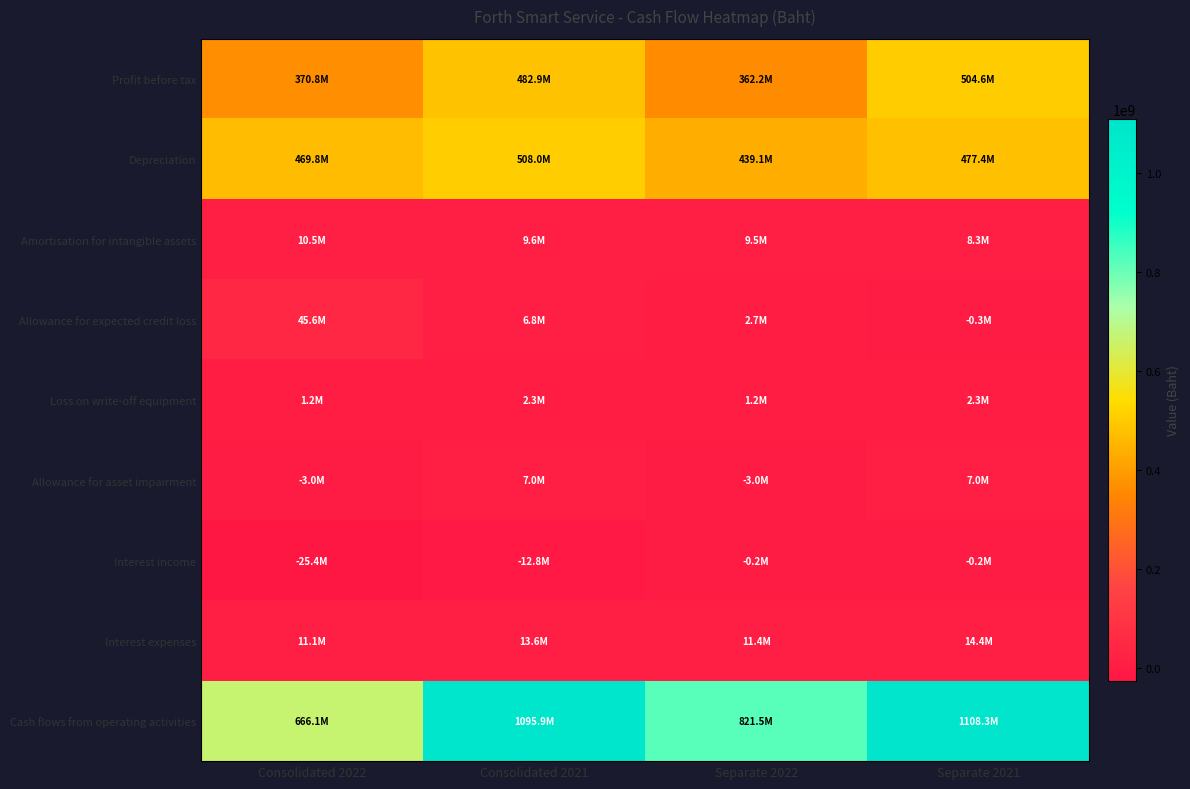

Reading left to right, what are all the values shown in this chart?

Profit before tax: Consolidated 2022=370849518	Consolidated 2021=482882390	Separate 2022=362210451	Separate 2021=504565954
Depreciation: Consolidated 2022=469824685	Consolidated 2021=507956955	Separate 2022=439111116	Separate 2021=477353715
Amortisation for intangible assets: Consolidated 2022=10468998	Consolidated 2021=9630770	Separate 2022=9455569	Separate 2021=8283425
Allowance for expected credit loss: Consolidated 2022=45590667	Consolidated 2021=6784798	Separate 2022=2691421	Separate 2021=-297833
Loss on write-off equipment: Consolidated 2022=1196664	Consolidated 2021=2320247	Separate 2022=1196664	Separate 2021=2320247
Allowance for asset impairment: Consolidated 2022=-3029823	Consolidated 2021=7012650	Separate 2022=-3029823	Separate 2021=7012650
Interest income: Consolidated 2022=-25390039	Consolidated 2021=-12827265	Separate 2022=-189950	Separate 2021=-181719
Interest expenses: Consolidated 2022=11058190	Consolidated 2021=13565452	Separate 2022=11436083	Separate 2021=14416849
Cash flows from operating activities: Consolidated 2022=666066246	Consolidated 2021=1095937817	Separate 2022=821534882	Separate 2021=1108342792